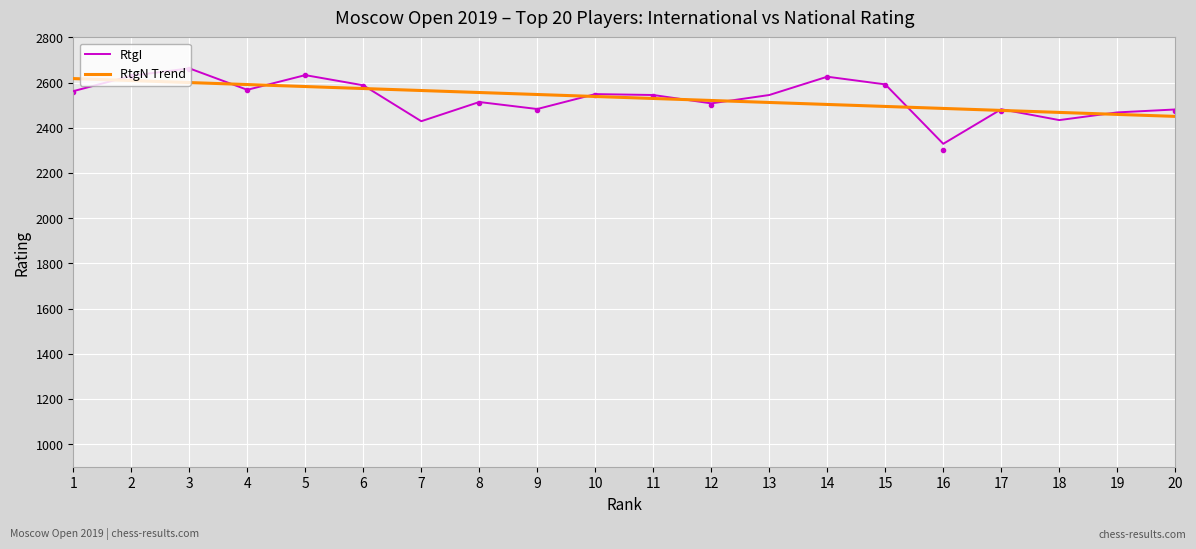

What is the value of the RtgI point at the 8th from the left?

2514.0